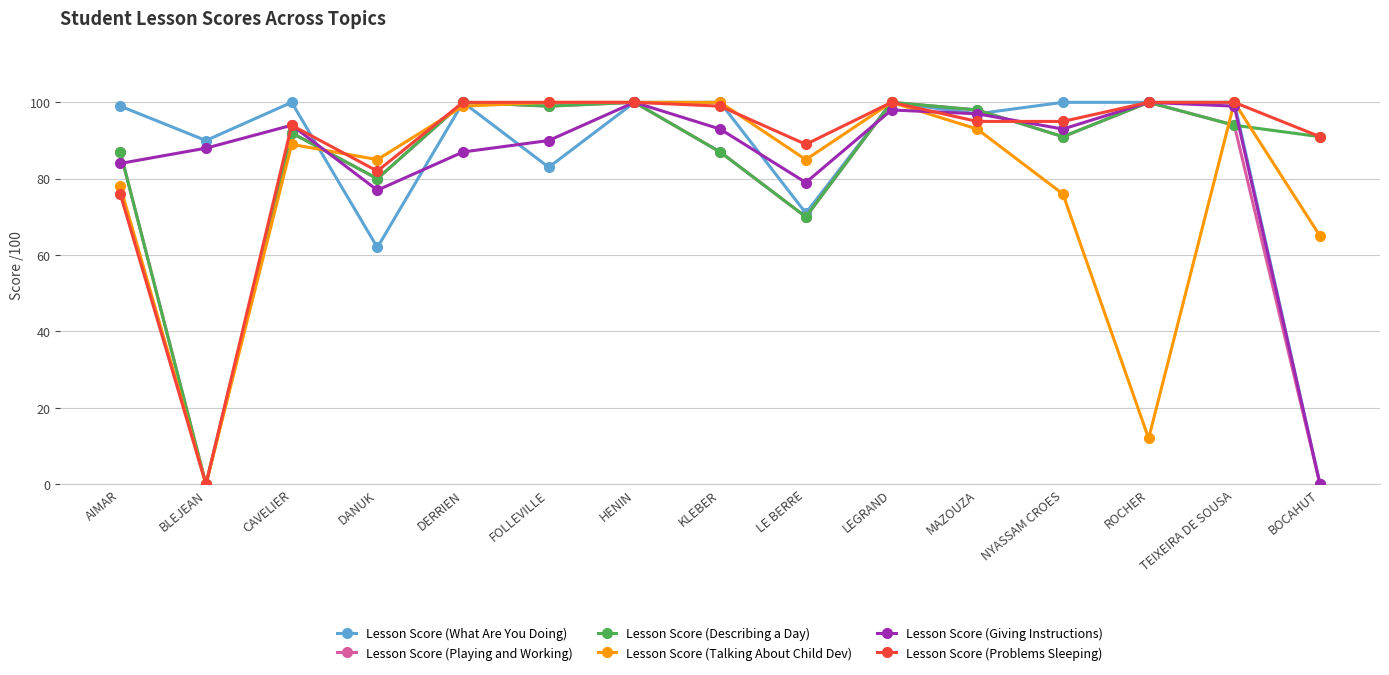

Read the Lesson Score (Giving Instructions) value at DANUK, to the nearest 50.

100